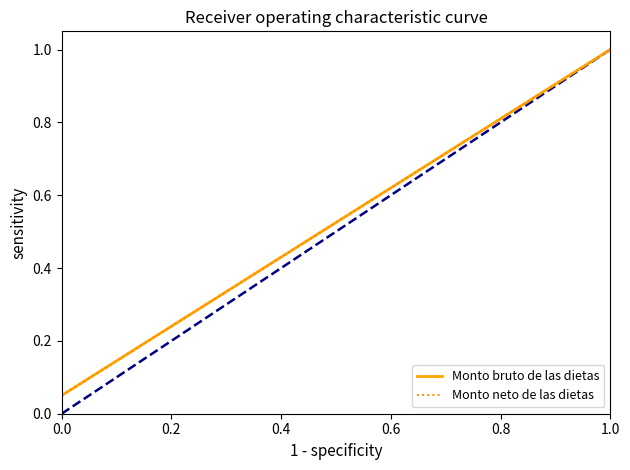

What is the difference between the second highest and minimum values in the Monto bruto de las dietas series?

0.9